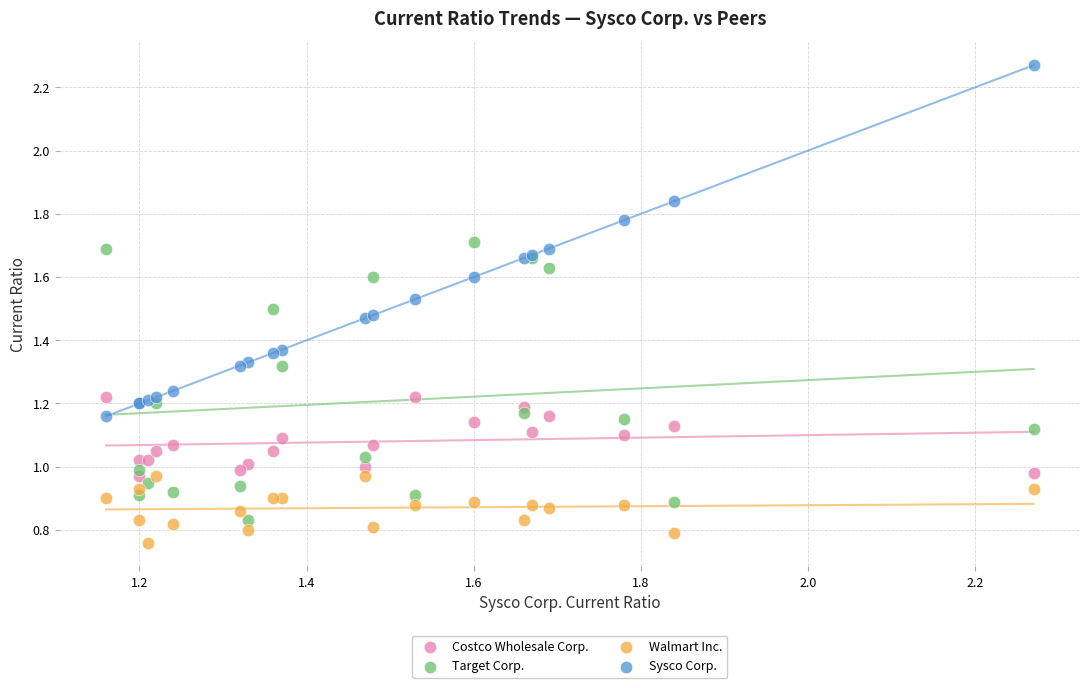

Which series contains the lowest Y value?

Walmart Inc.